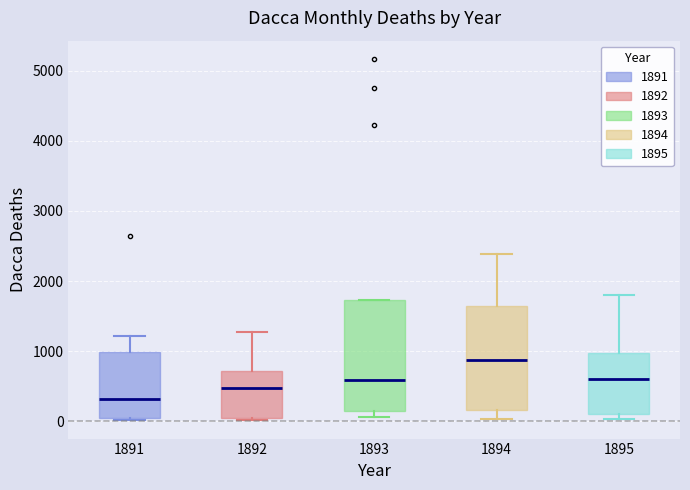

Reading left to right, read every box against the y-axis: the position of its median line, the range the box covers, and the ends of its whiskers. The values are not printed on the chart, so give them approximately, as read against the axis.

1891: median 300, box 0 to 1000, whiskers 0 to 1200
1892: median 500, box 100 to 700, whiskers 0 to 1300
1893: median 600, box 200 to 1700, whiskers 100 to 1700
1894: median 900, box 200 to 1700, whiskers 0 to 2400
1895: median 600, box 100 to 1000, whiskers 0 to 1800